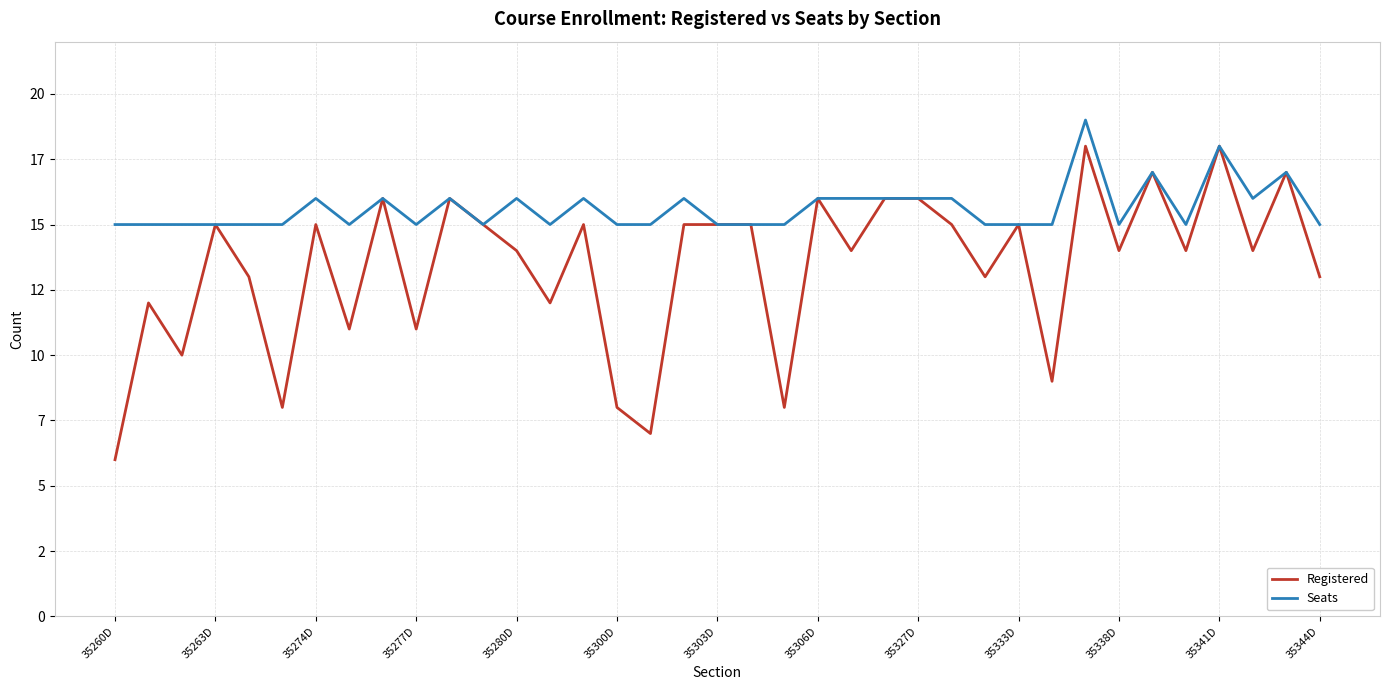

Does the chart display data point markers on the line(s)?

No